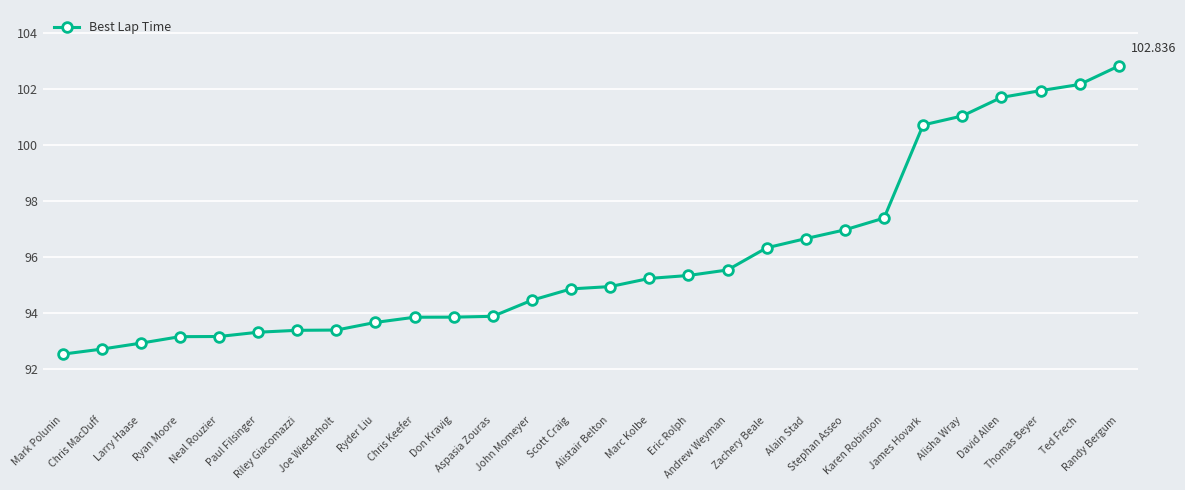

True or false: the data has more than 0 interior local peaks.

False